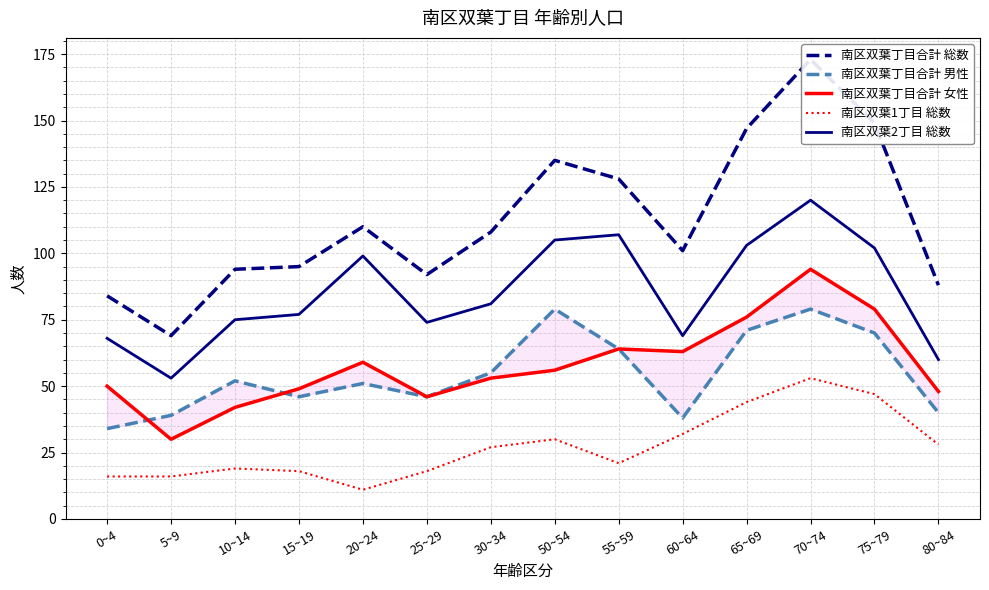

Reading left to right, what are all the values shown in this chart?

南区双葉丁目合計 総数: 84	69	94	95	110	92	108	135	128	101	147	173	149	88
南区双葉丁目合計 男性: 34	39	52	46	51	46	55	79	64	38	71	79	70	40
南区双葉丁目合計 女性: 50	30	42	49	59	46	53	56	64	63	76	94	79	48
南区双葉1丁目 総数: 16	16	19	18	11	18	27	30	21	32	44	53	47	28
南区双葉2丁目 総数: 68	53	75	77	99	74	81	105	107	69	103	120	102	60